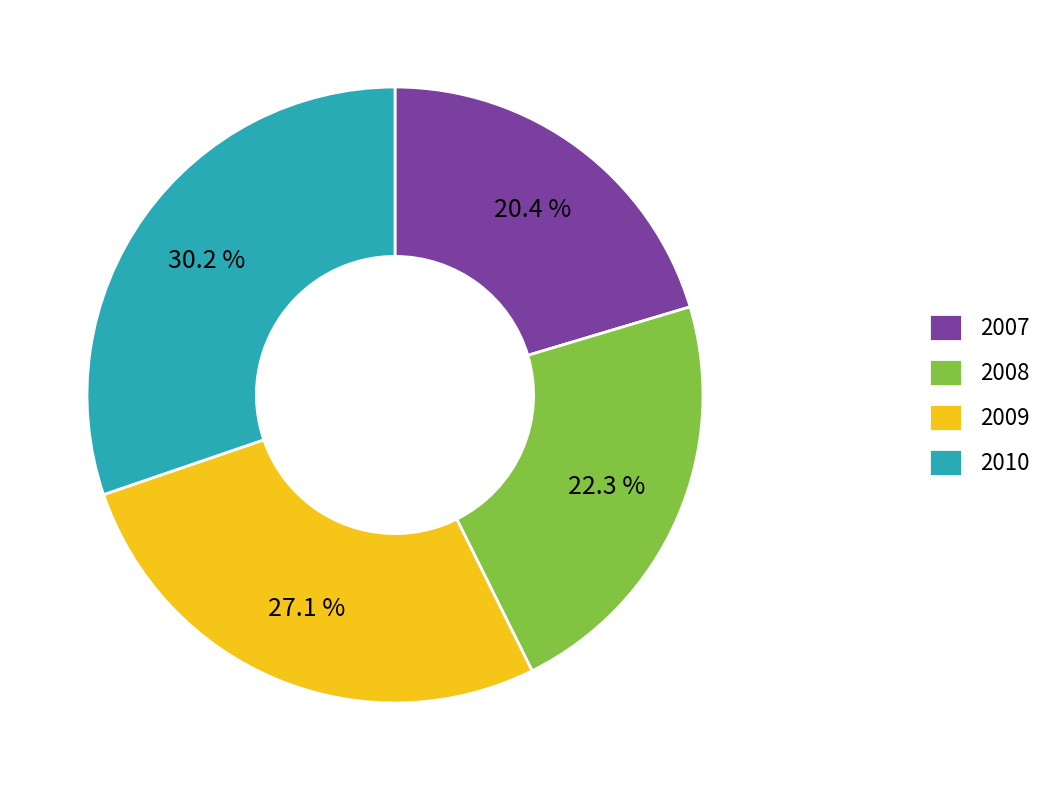

Does 2008 represent more than half of the total?

No